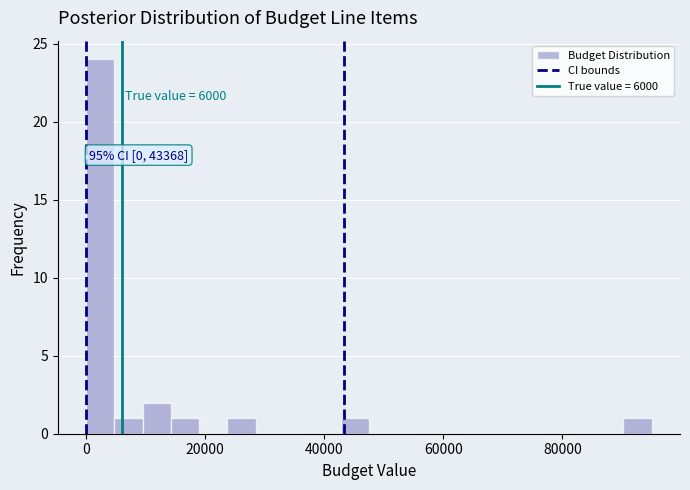

Around what value on the x-axis is the tallest bar? Give the approximate position of its centre, as read against the axis.

2000